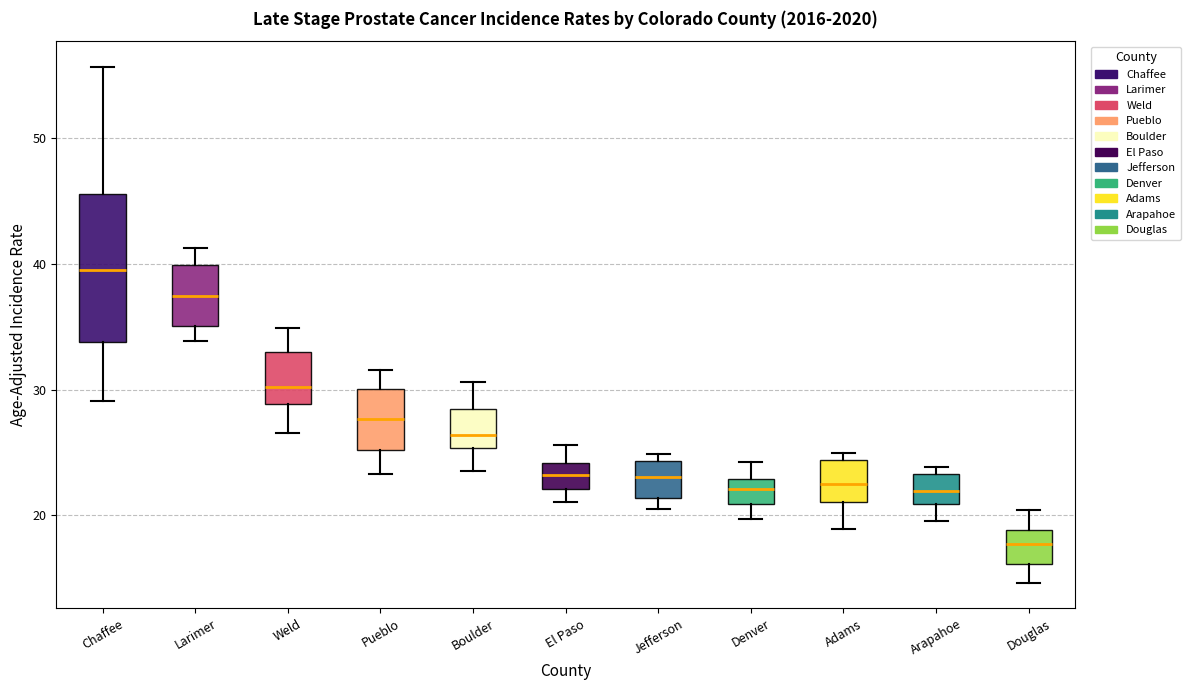

Where does the median line of the box for Jefferson sit on the y-axis? The values are not printed on the chart, so give them approximately, as read against the axis.

23